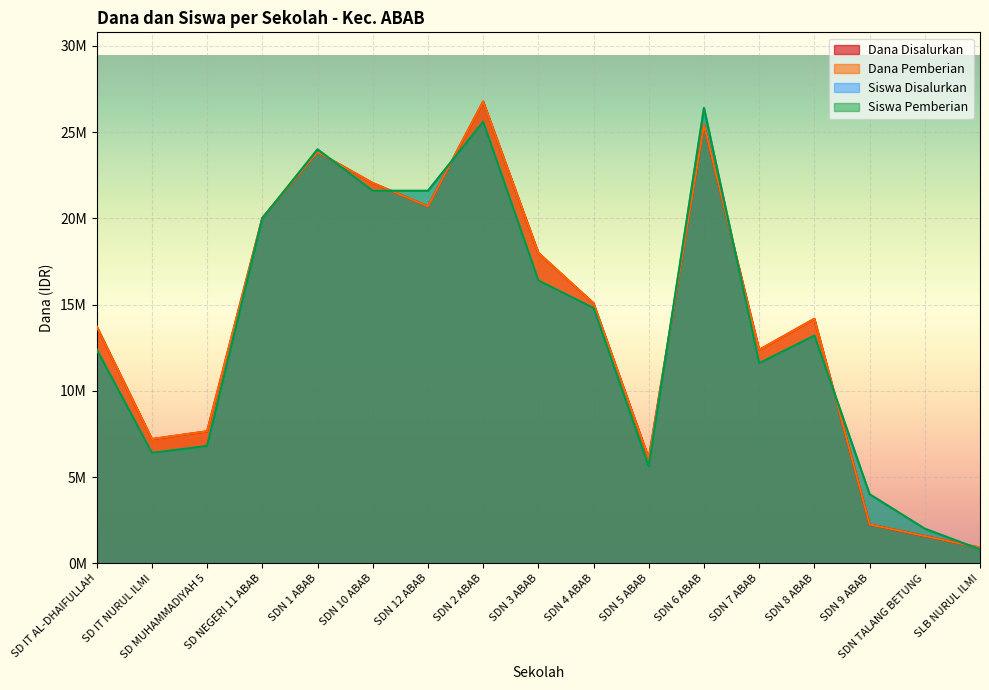

True or false: Dana Disalurkan has more than 2 points higher than both neighbors.

True